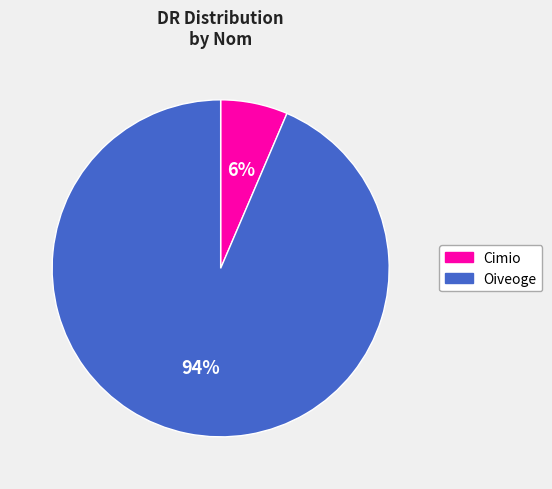

Which category has the biggest portion of the pie?

Oiveoge